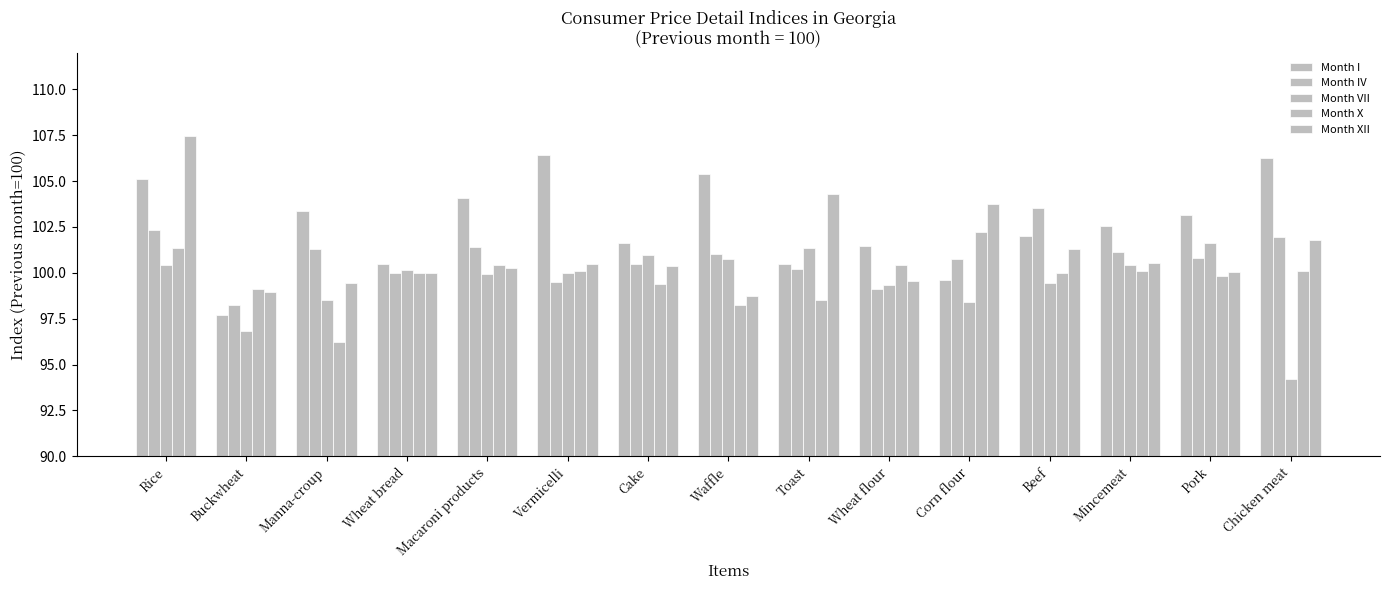

What is the label of the 3rd bar from the right?

Mincemeat